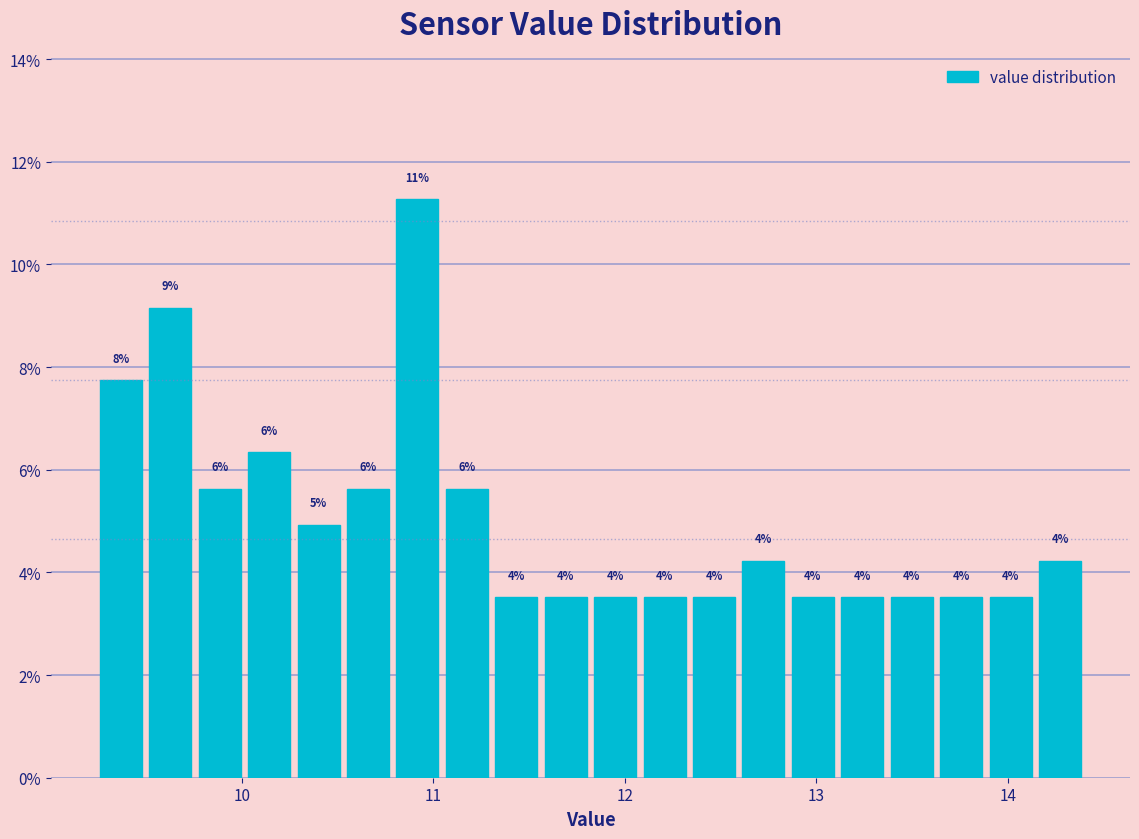

Around what value on the x-axis is the tallest bar? Give the approximate position of its centre, as read against the axis.

10.9